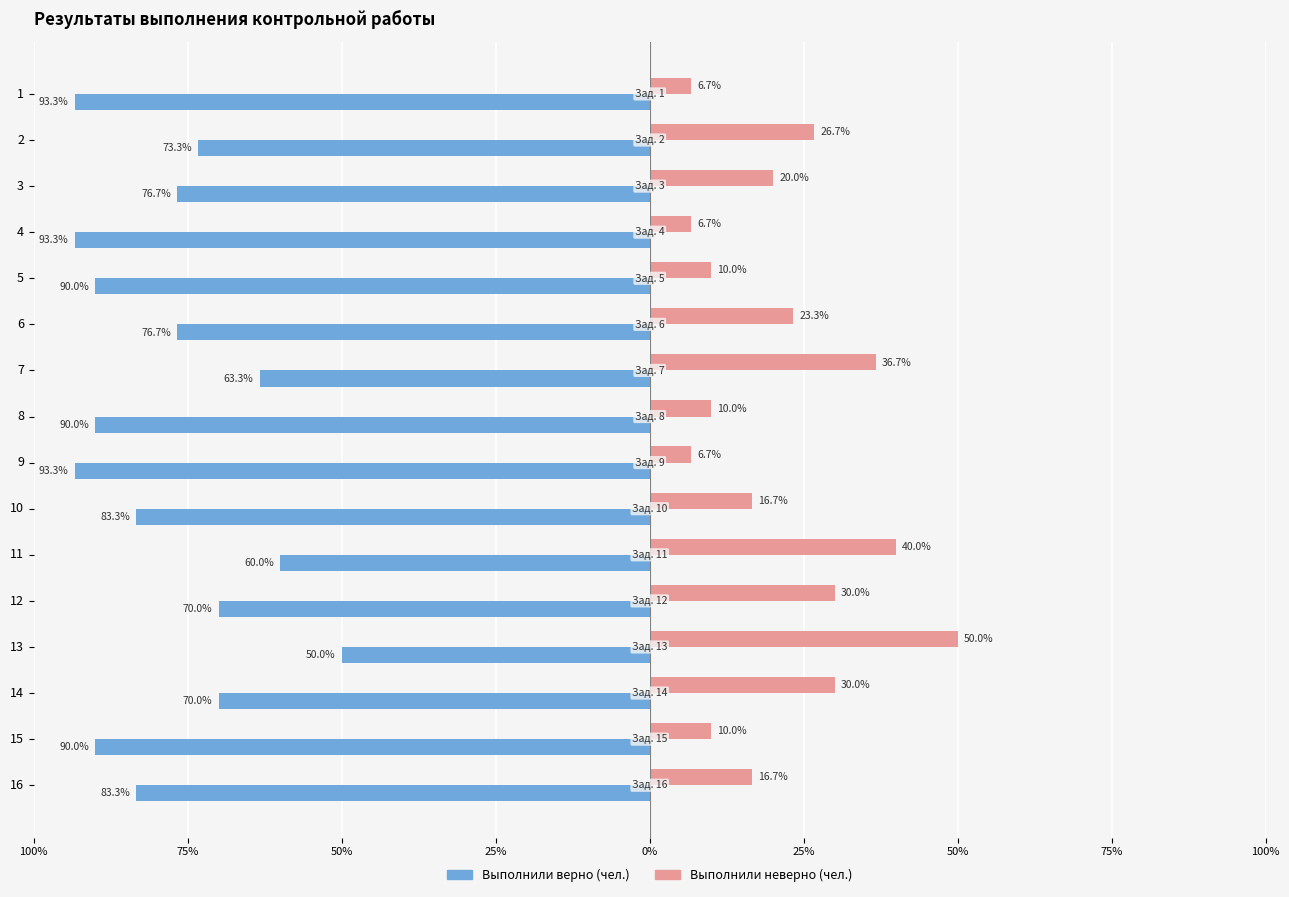

At how many categories does at least one series exceed 0?

16